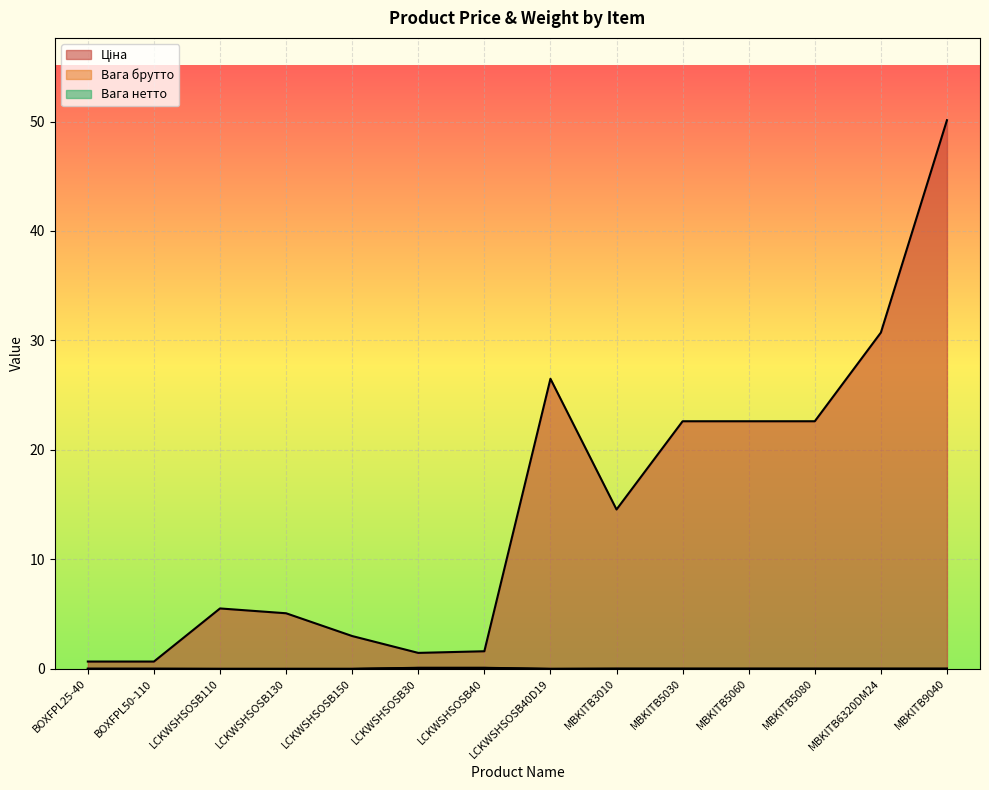

What is the label of the 11th point from the right?

LCKWSHSOSB130